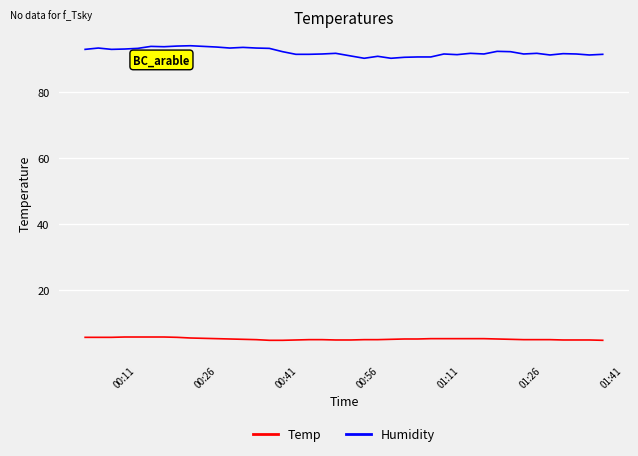

What is the highest value of the Humidity series?

93.9